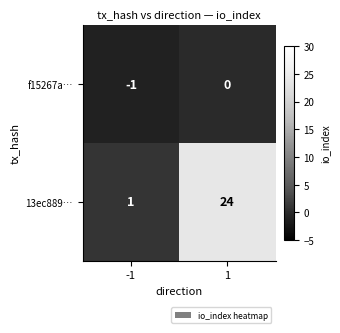

Count the number of categories in the chart.

2